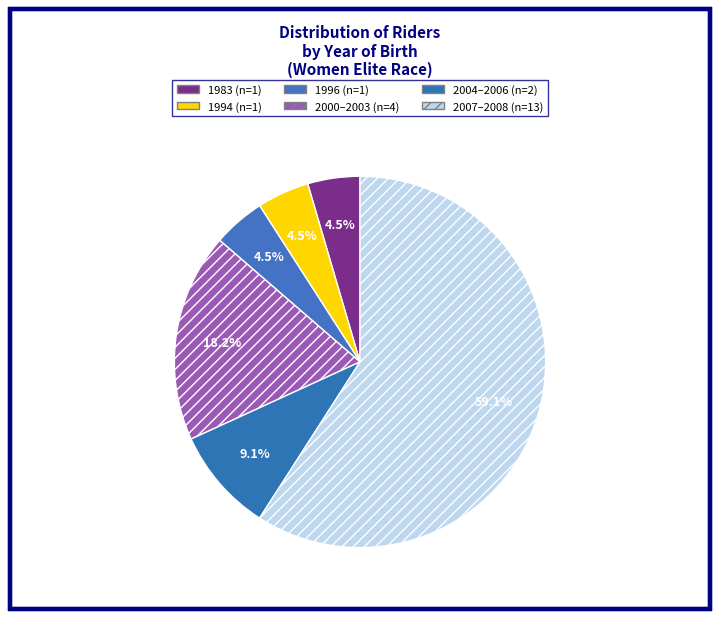

How many segments does this pie chart have?

6